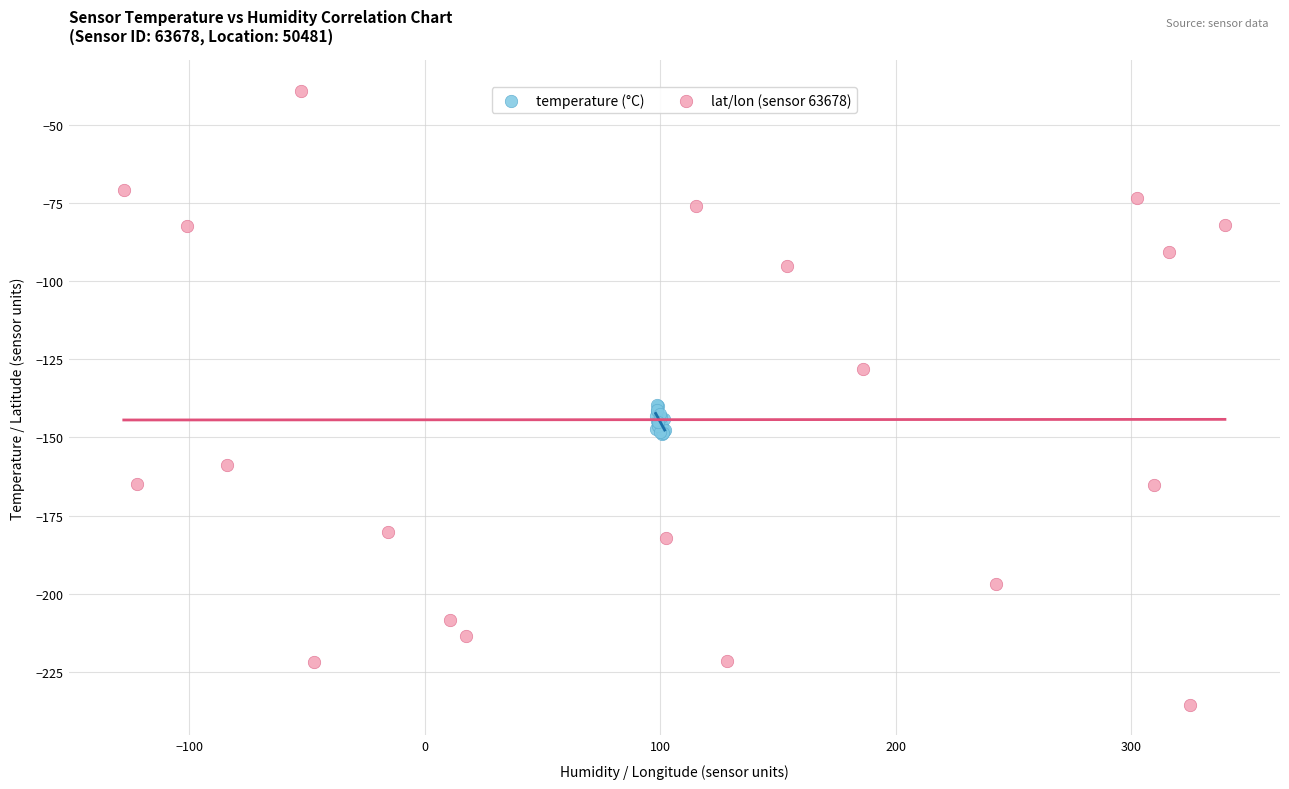

Which series contains the highest Y value?

lat/lon (sensor 63678)